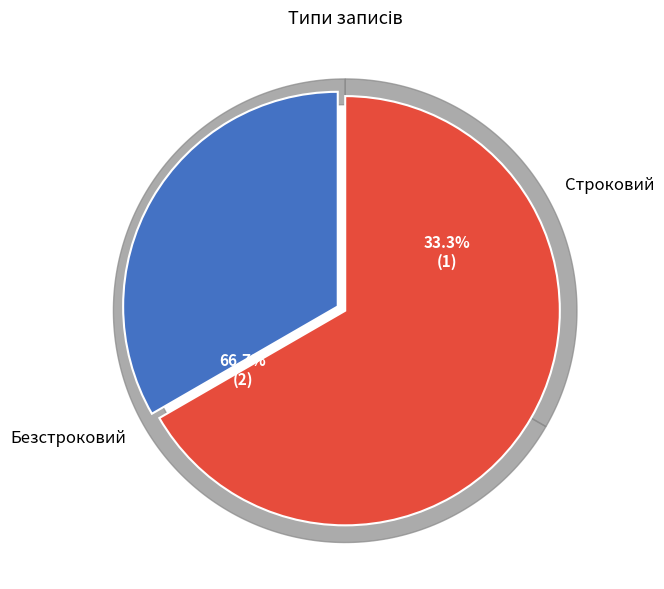

Between Безстроковий and Строковий, which is larger?

Безстроковий